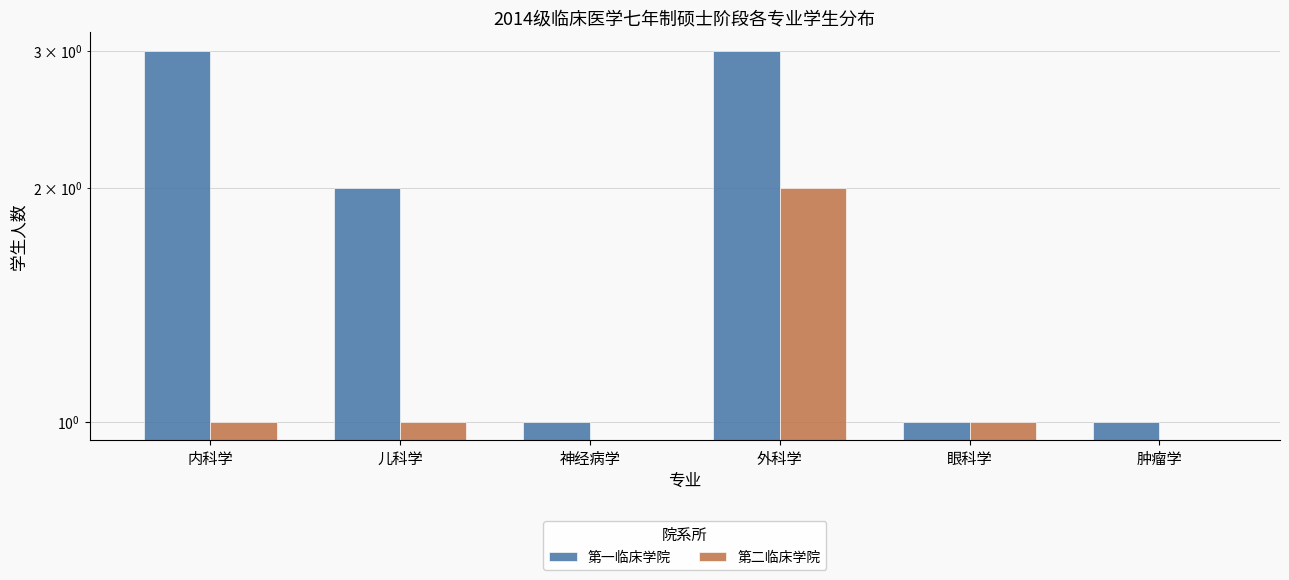

What is the value of the 第二临床学院 bar at the 5th from the left?

1